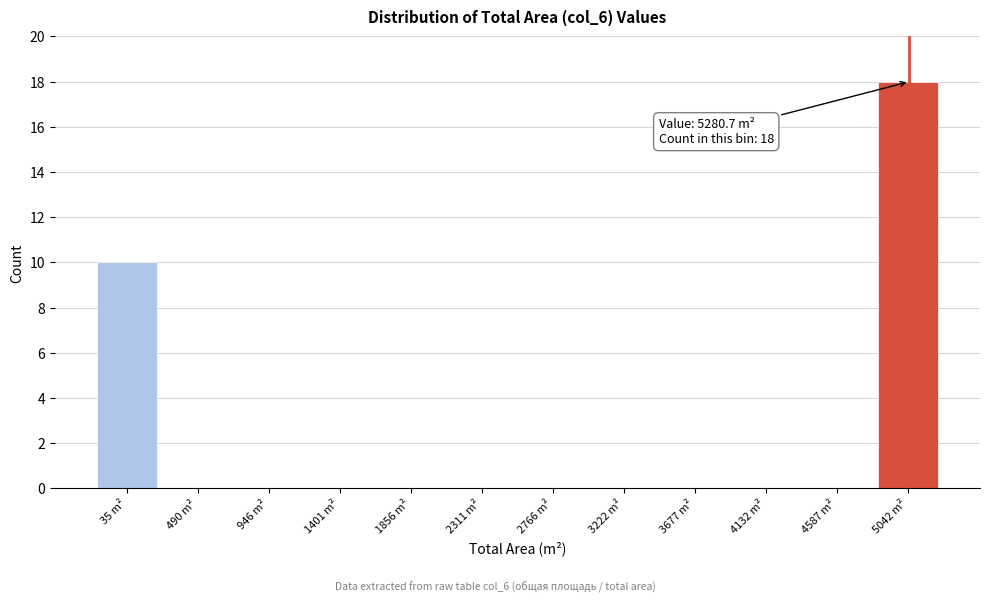

Reading left to right, what are all the values shown in this chart?

35 m²=10	490 m²=0	946 m²=0	1401 m²=0	1856 m²=0	2311 m²=0	2766 m²=0	3222 m²=0	3677 m²=0	4132 m²=0	4587 m²=0	5042 m²=18